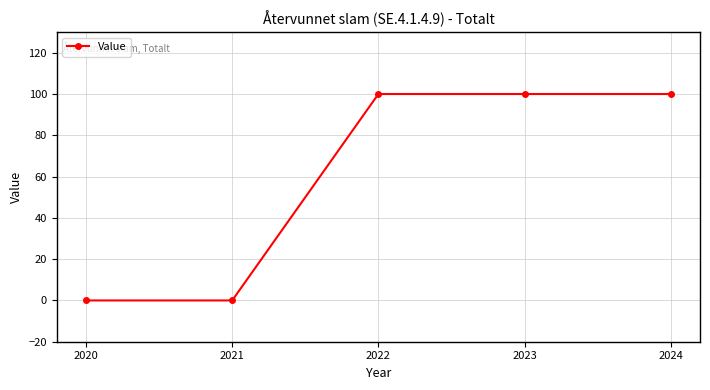

What is the greatest value displayed?

100